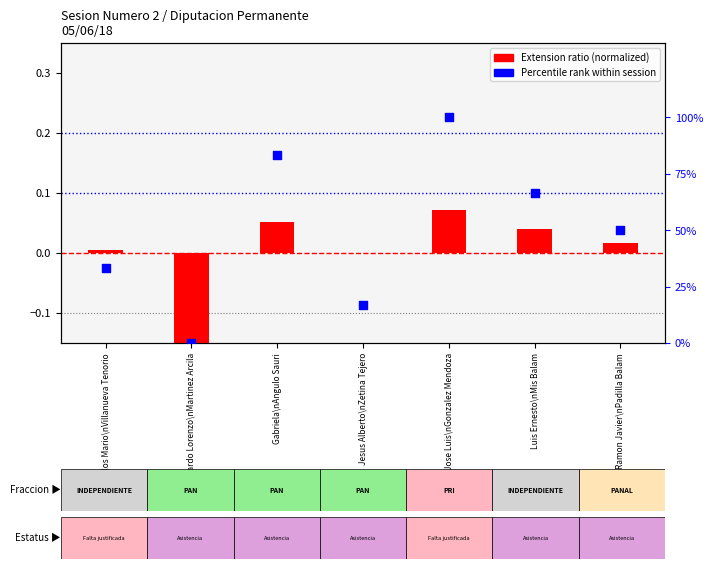

Which series has the largest total across all categories?

Percentile rank within session